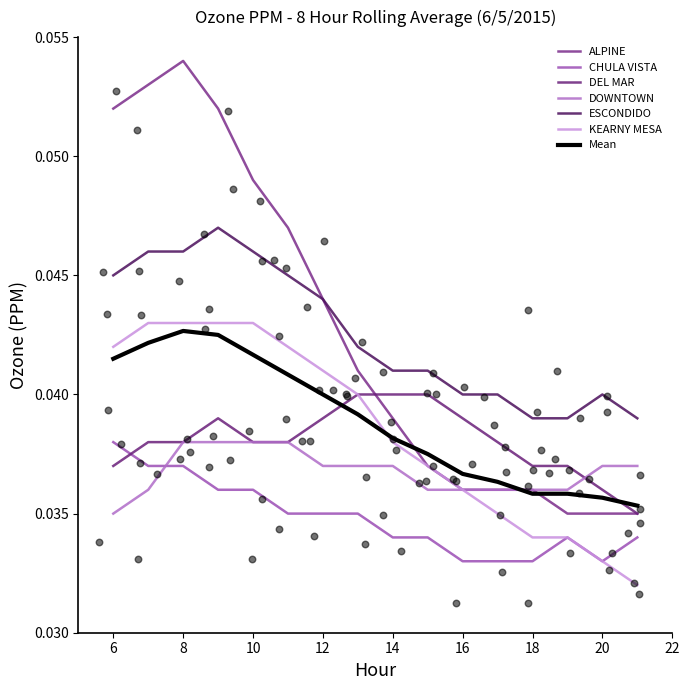

At how many categories does at least one series exceed 0?

16